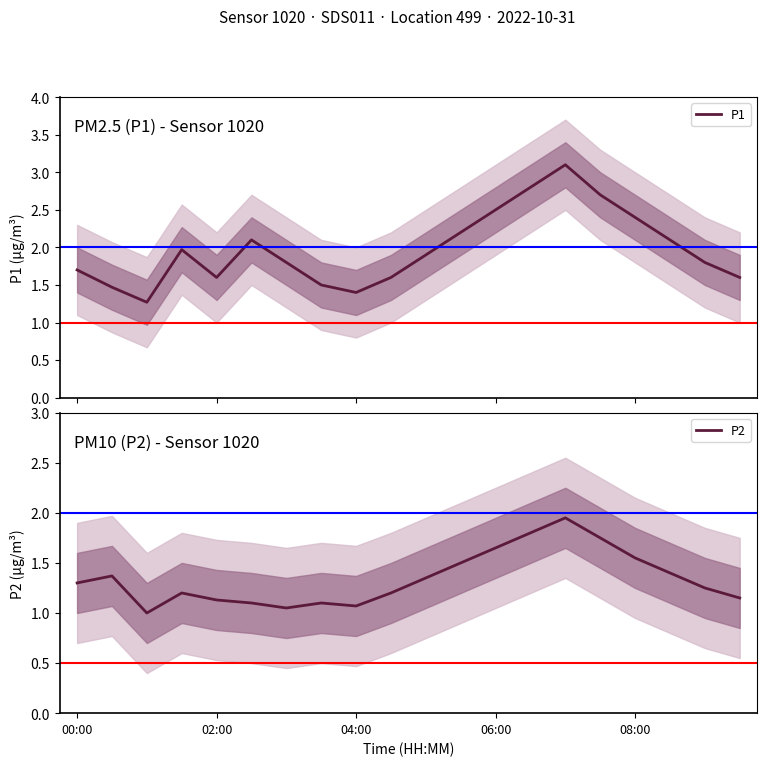

In P1, how many points are lower than both neighbors (excluding endpoints)?

3